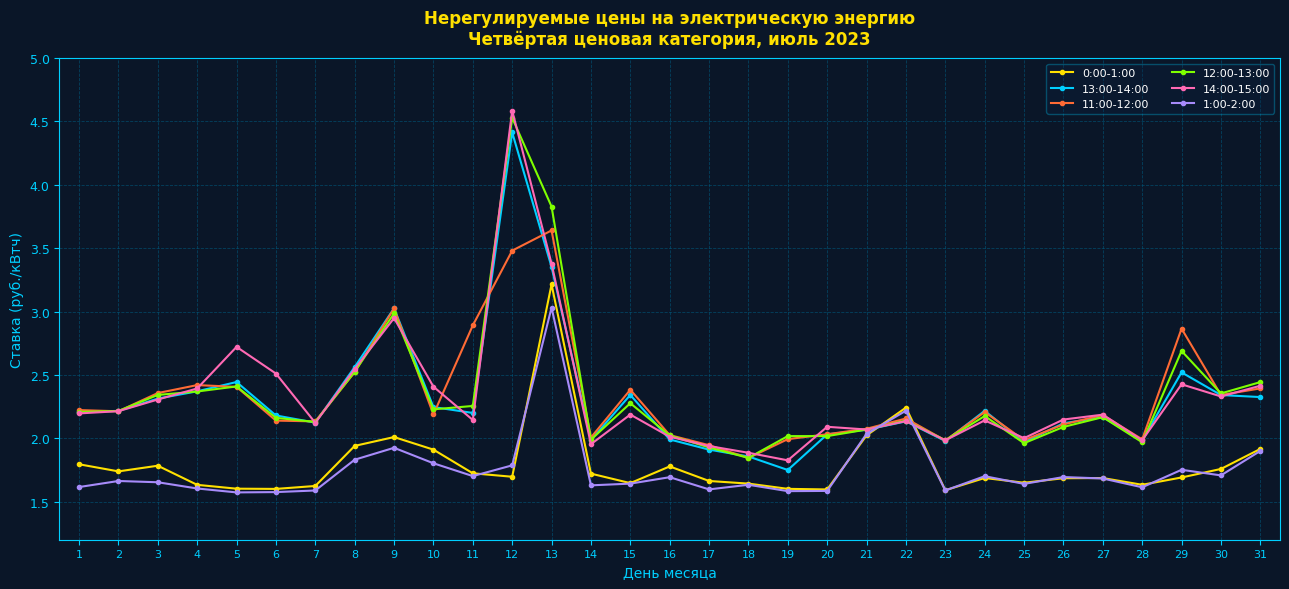

At how many categories does at least one series exceed 1?

31